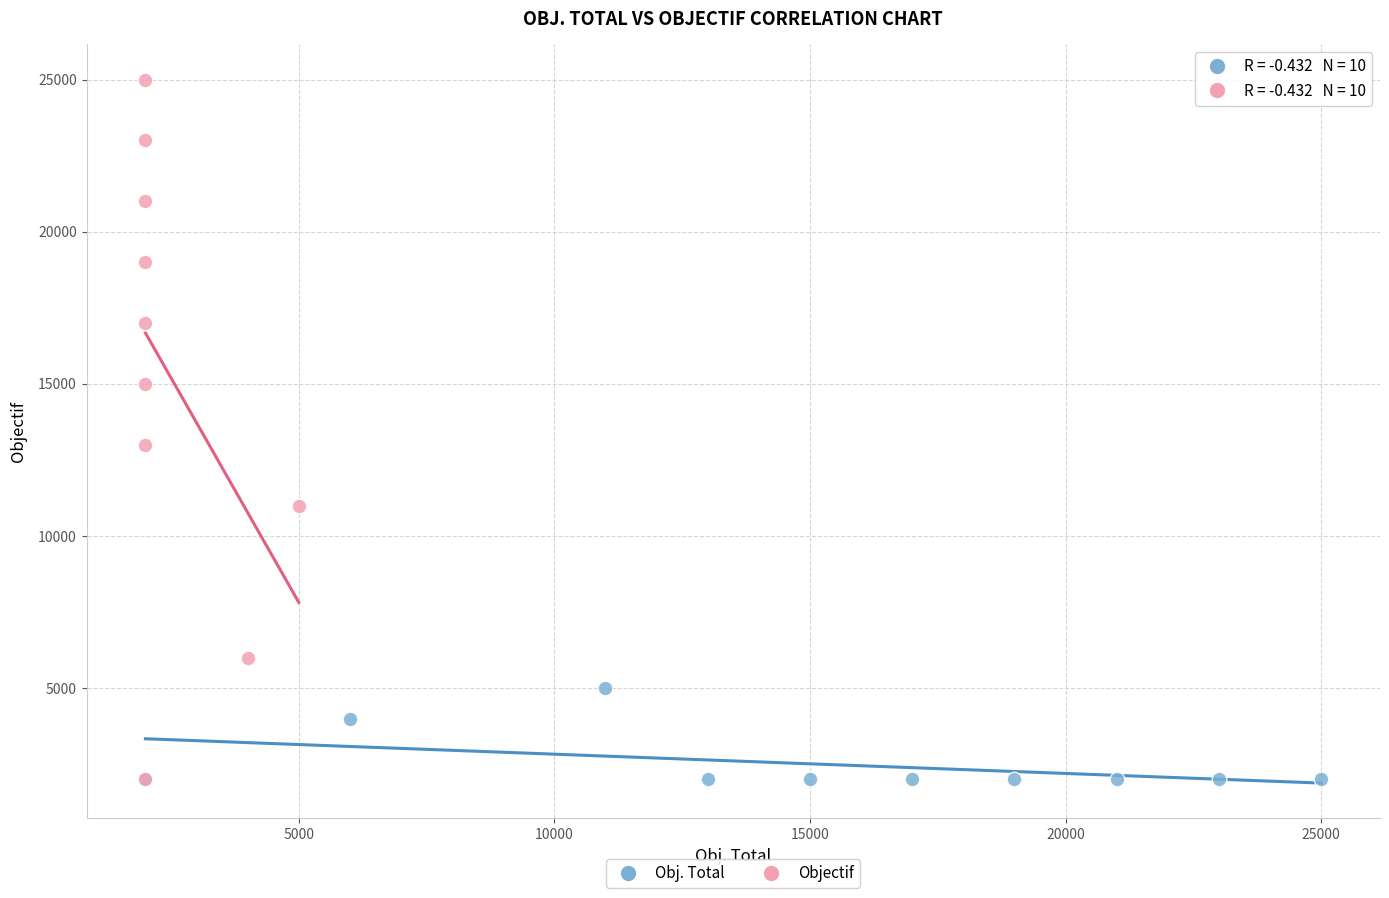

What are all the series names shown in the legend?

Obj. Total, Objectif